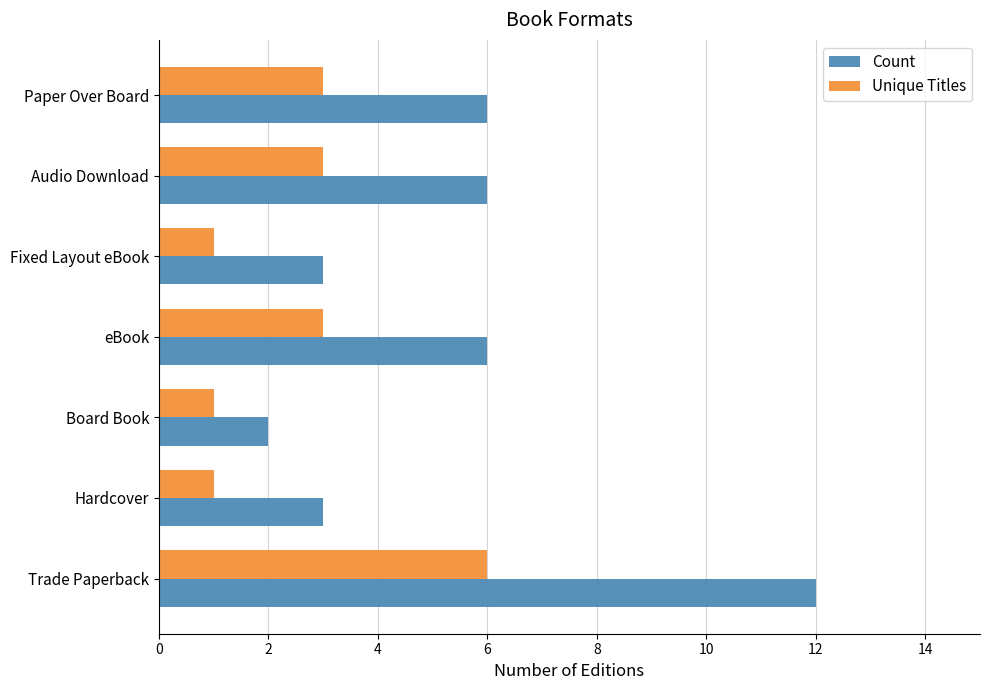

Rank the series at Board Book from highest to lowest value.

Count, Unique Titles